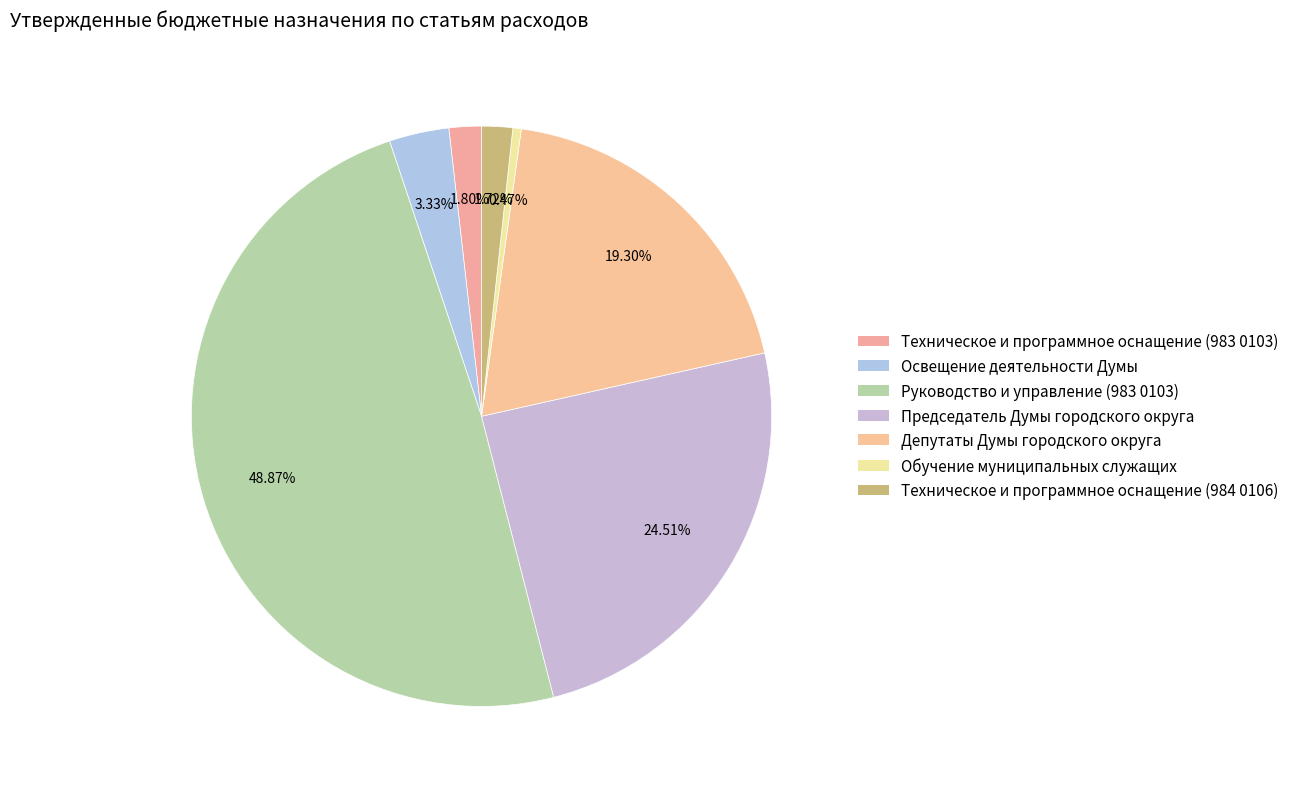

Between Депутаты Думы городского округа and Председатель Думы городского округа, which is larger?

Председатель Думы городского округа